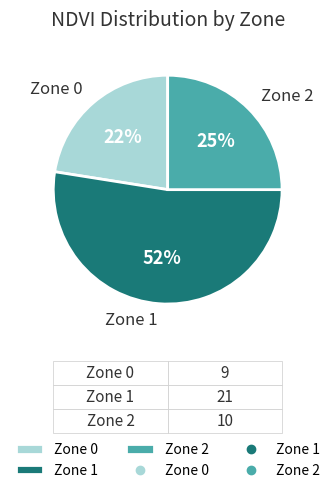

What percentage is the Zone 2 slice, to the nearest percent?

25%